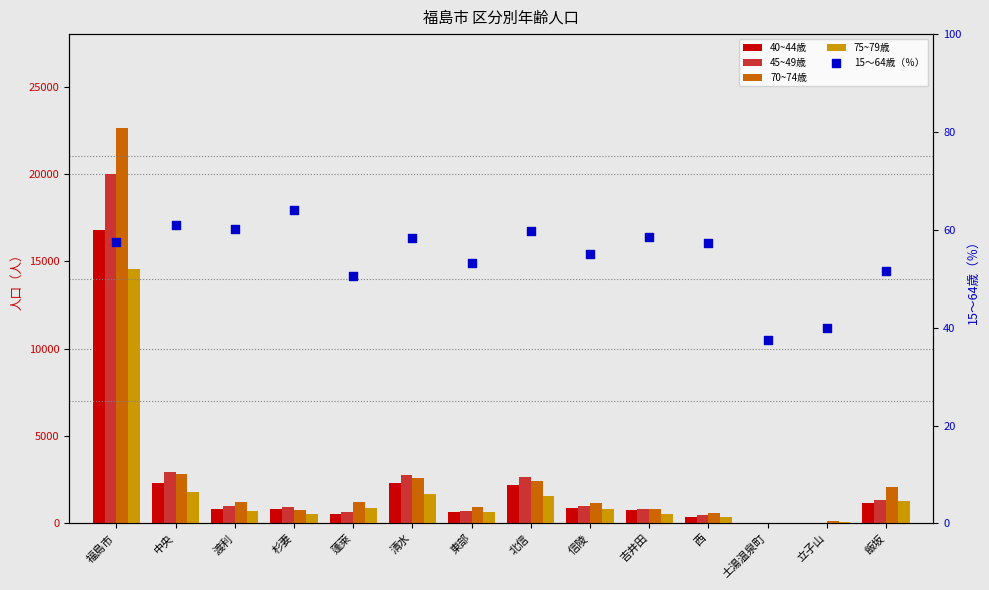

Which series has the widest spread of Y values?

70~74歳